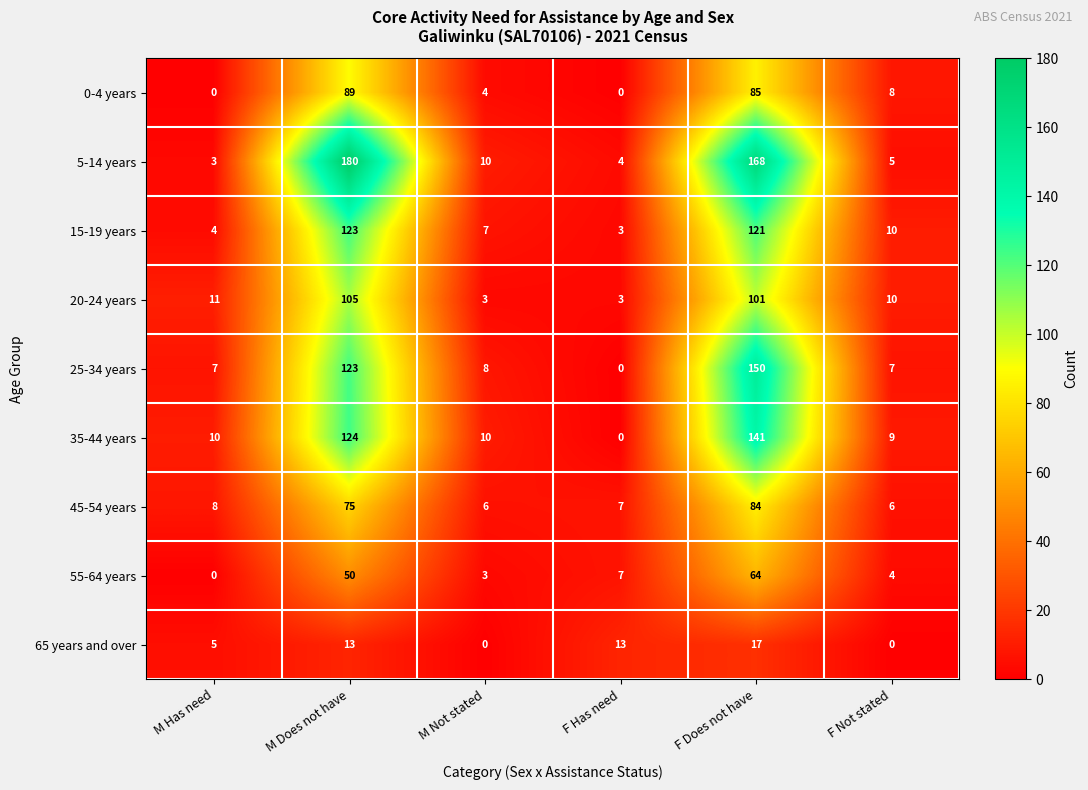

What is the sum of all 25-34 years values?

295